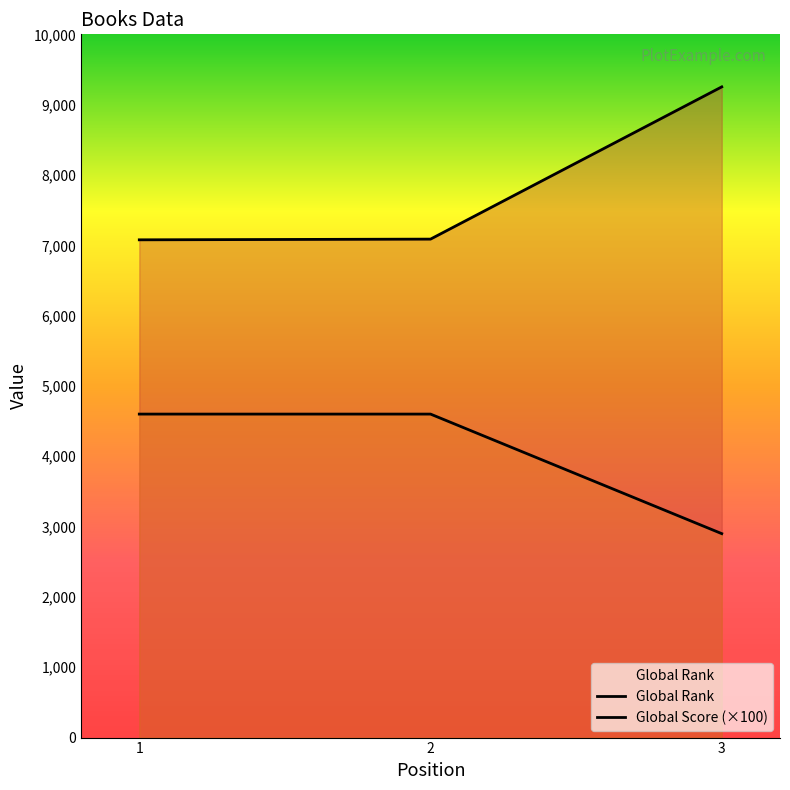

Reading right to left, what are all the values shown in this chart?

Global Rank: 3=9253	2=7088	1=7078
Global Score: 3=2900	2=4600	1=4600